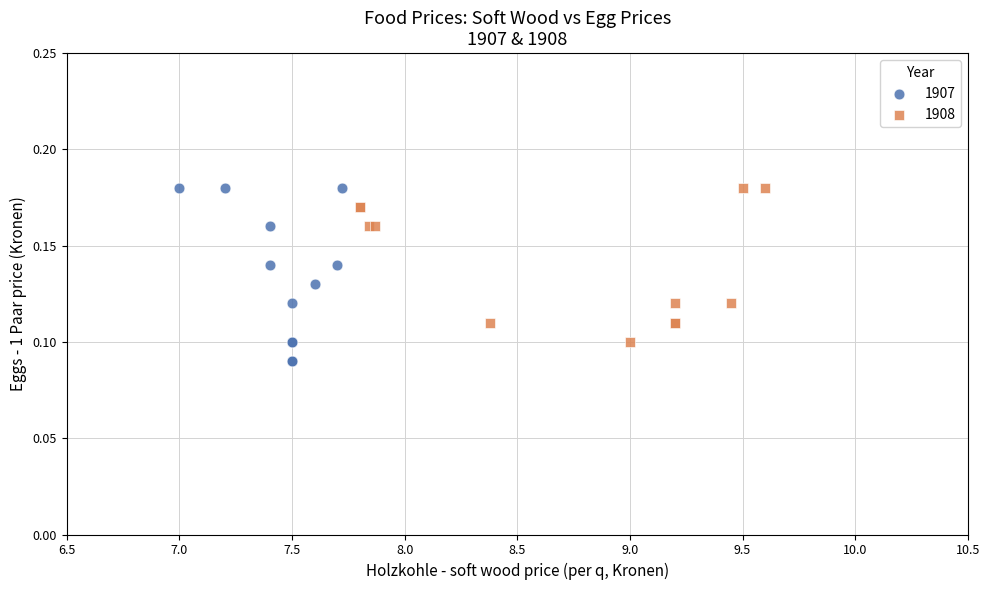

Which series reaches the minimum Y coordinate?

1907